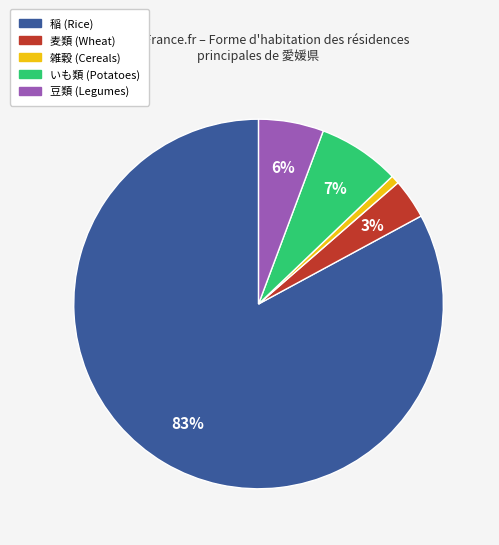

Is the sum of いも類 and 稲 greater than half?

Yes